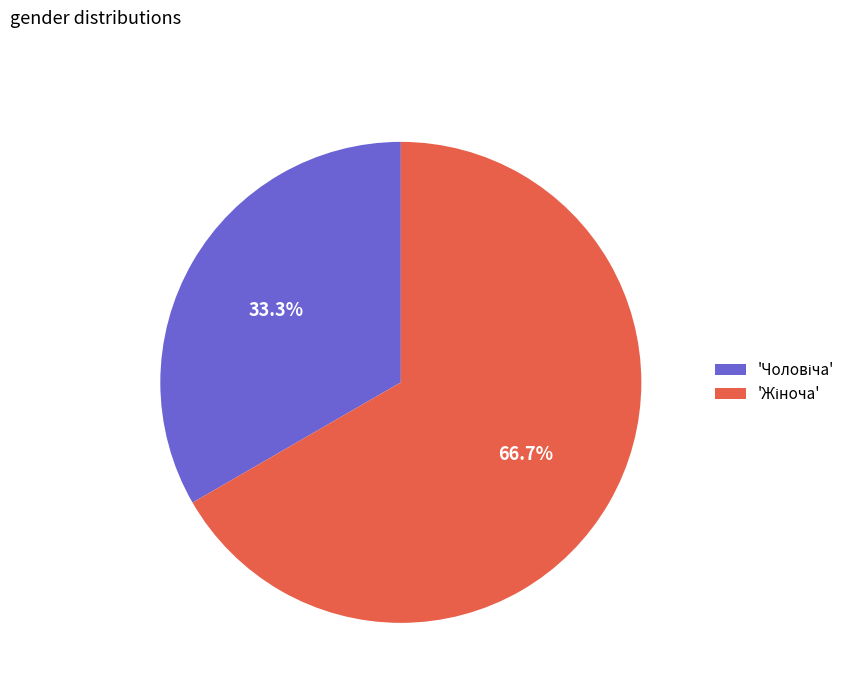

Does any single category account for the majority?

Yes